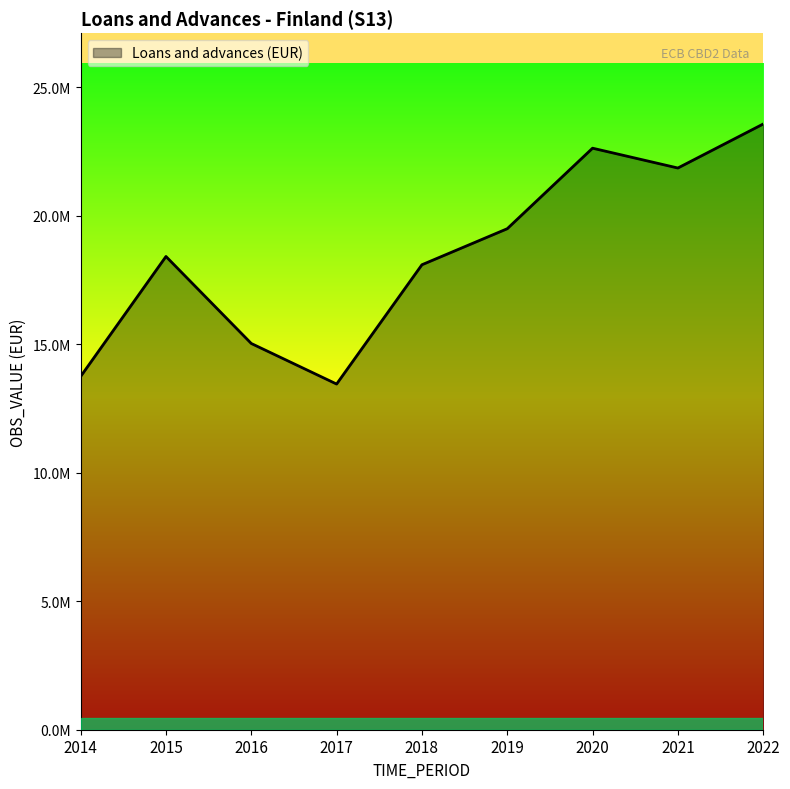

Which label corresponds to the smallest value in the chart?

2017